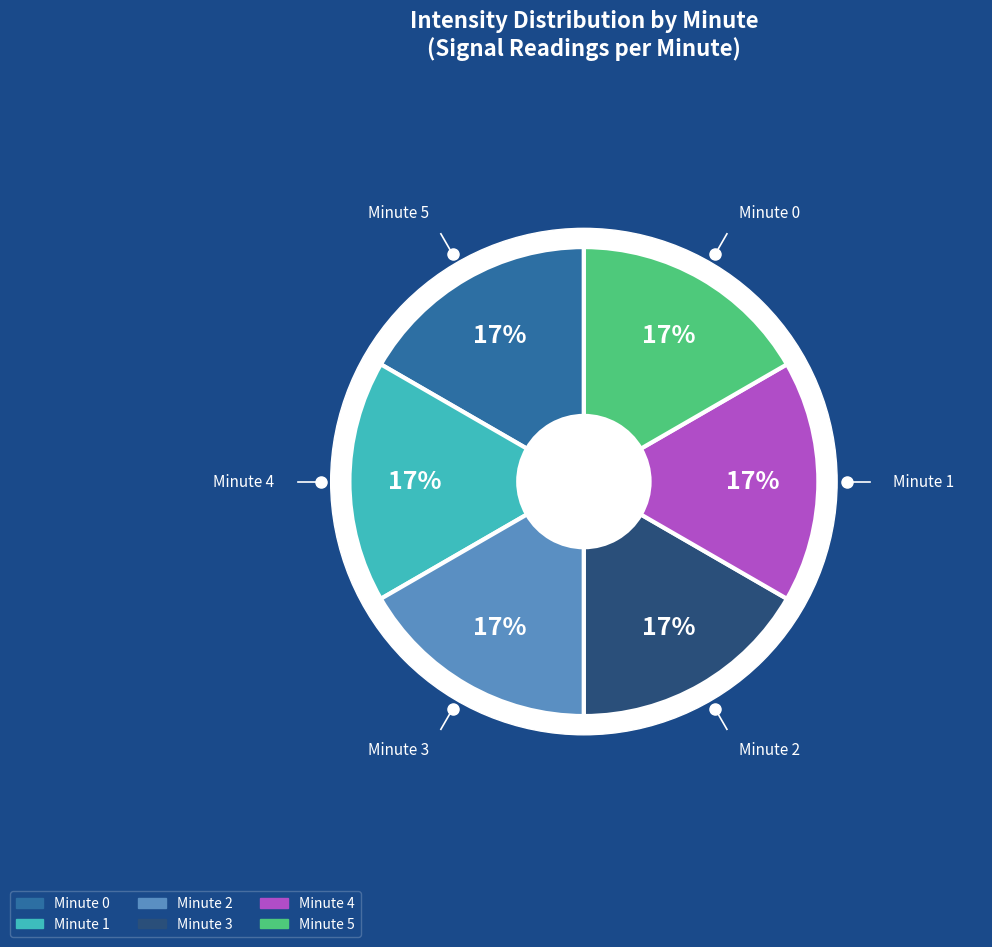

Which category has the biggest portion of the pie?

Minute 0